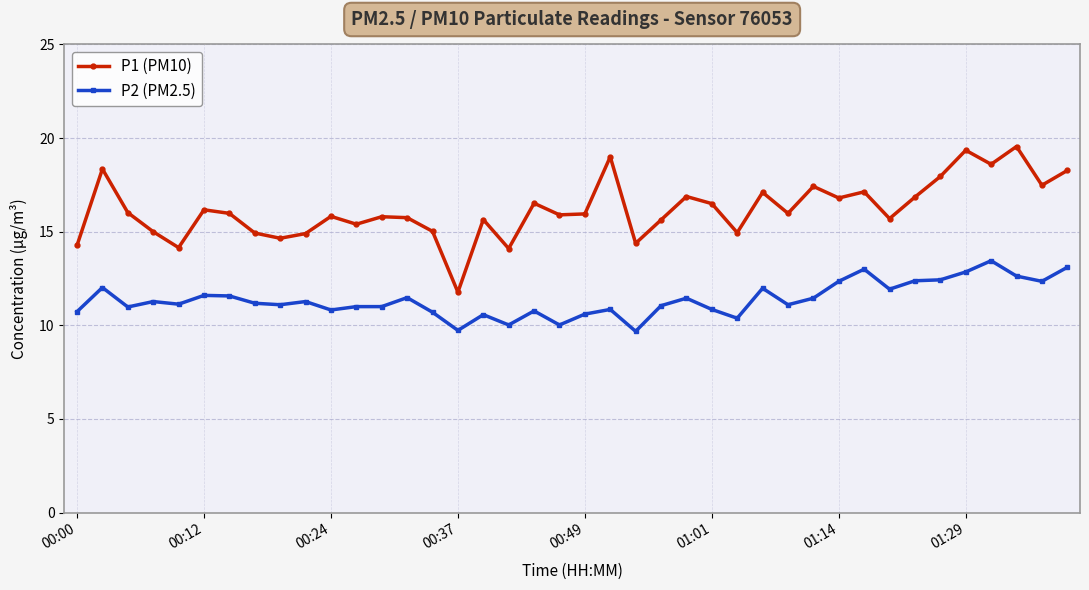

True or false: P1 (PM10) has more than 0 interior local peaks.

True